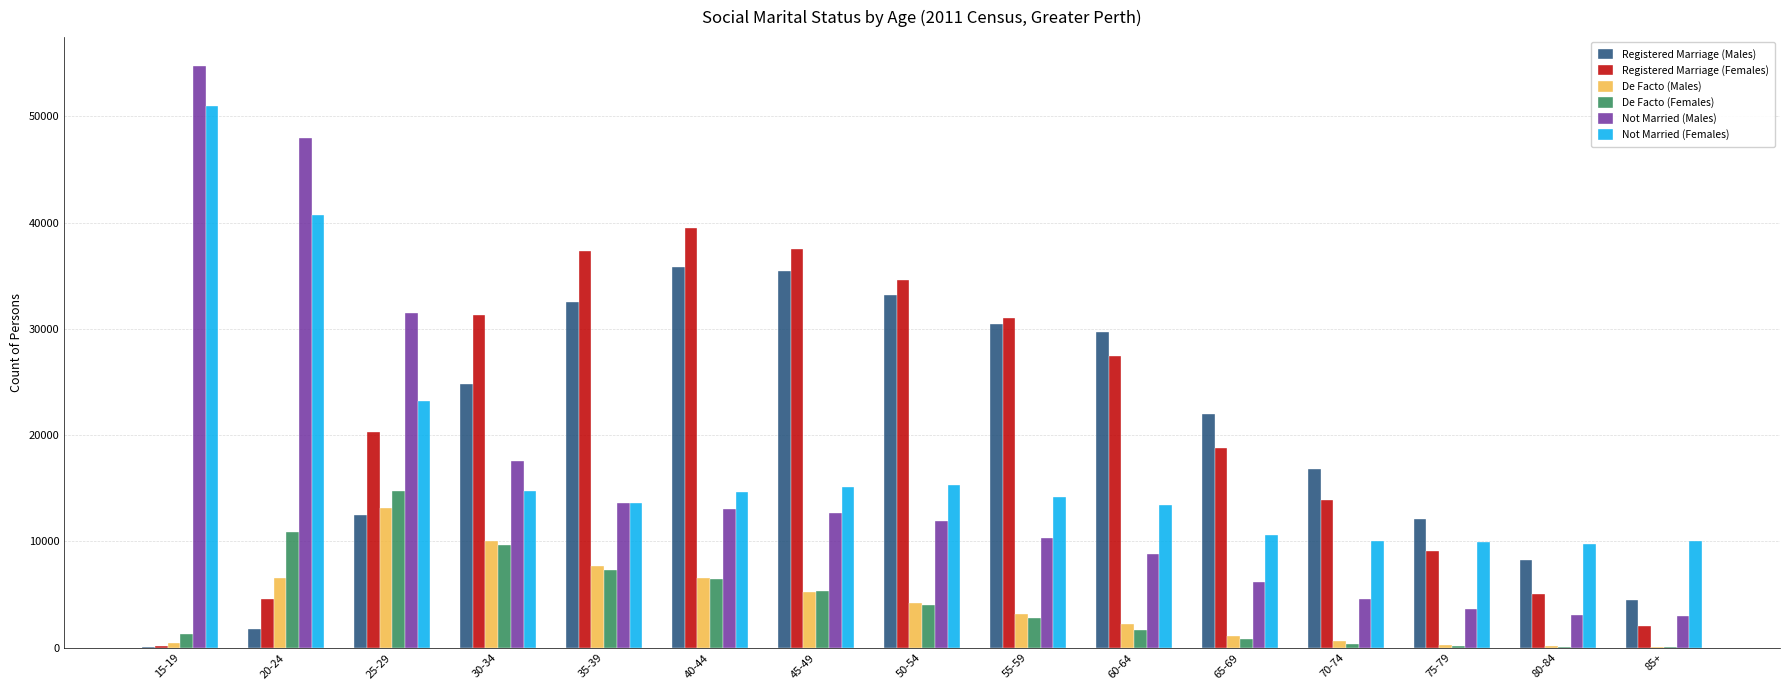

Is the value of Registered Marriage (Females) at 20-24 greater than the value of De Facto (Males) at 25-29?

No